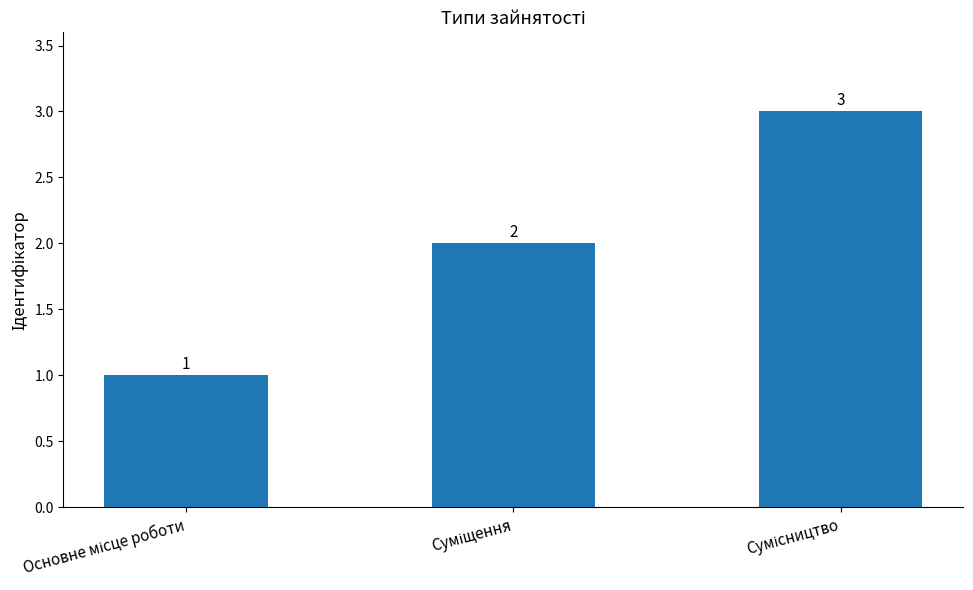

What is the value of the 2nd bar from the left?

2